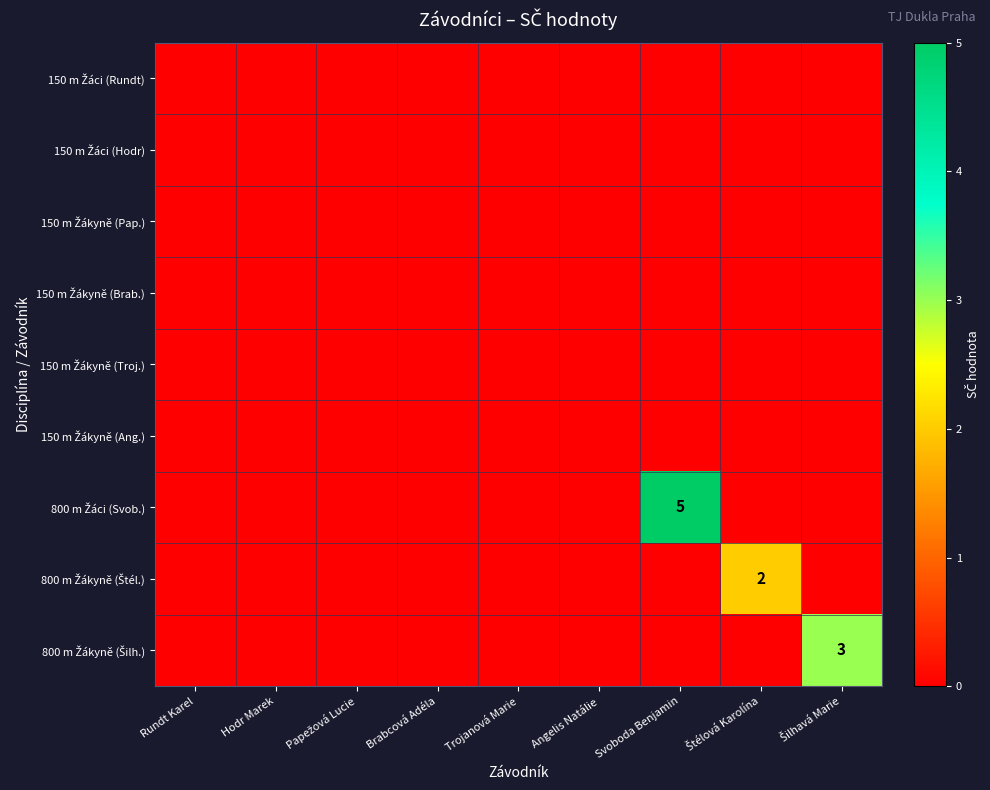

Count the number of data series in this chart.

9